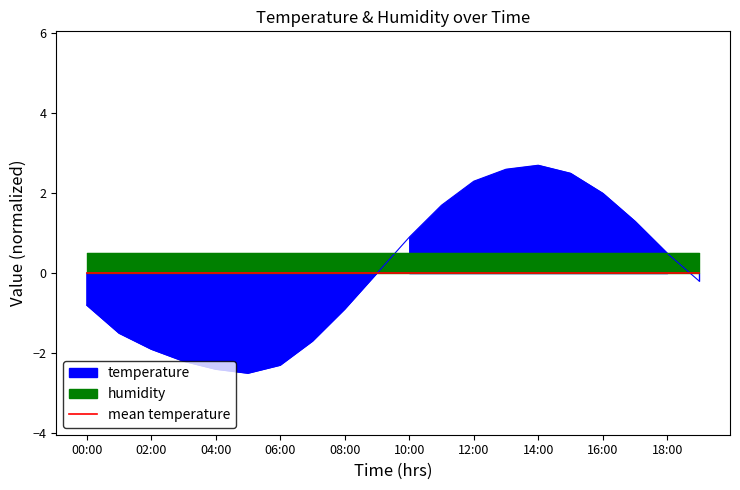

Rank the categories by value from highest to lowest.

14:00, 13:00, 15:00, 12:00, 16:00, 11:00, 17:00, 10:00, 18:00, 09:00, 19:00, 00:00, 08:00, 01:00, 07:00, 02:00, 03:00, 06:00, 04:00, 05:00